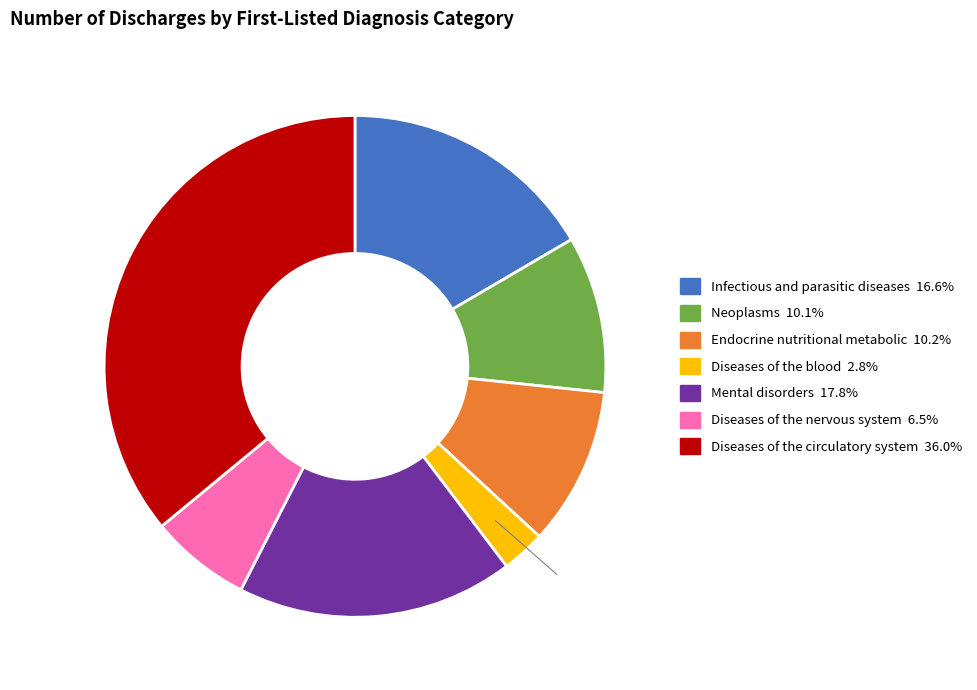

Which slice is the largest?

Diseases of the circulatory system